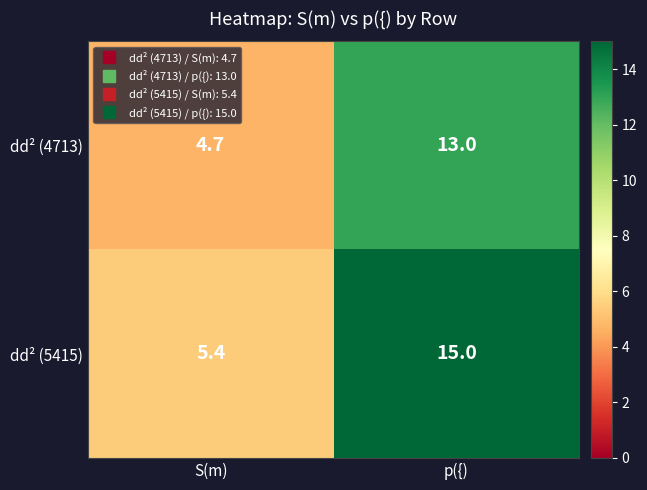

What is the maximum value shown in the chart?

15.0